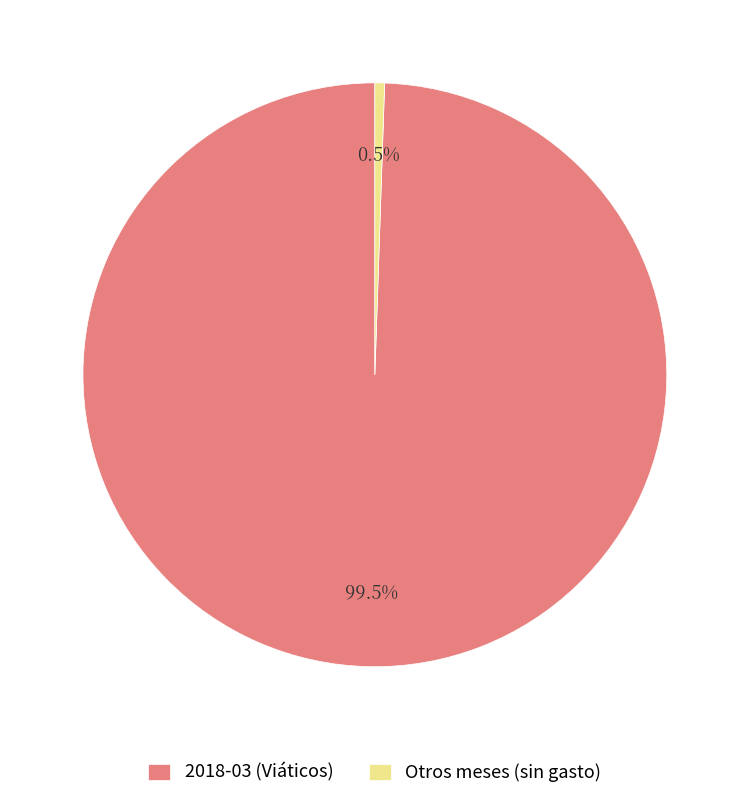

Rank the categories by value from lowest to highest.

Otros meses (sin gasto), 2018-03 (Viáticos)